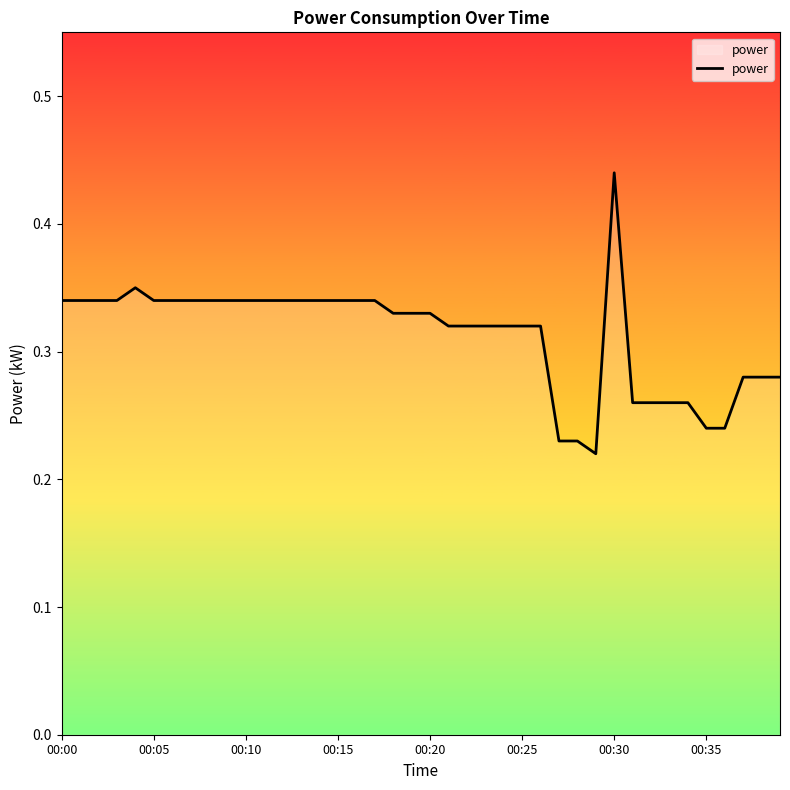

How many points are lower than both their immediate neighbors (excluding endpoints)?

1